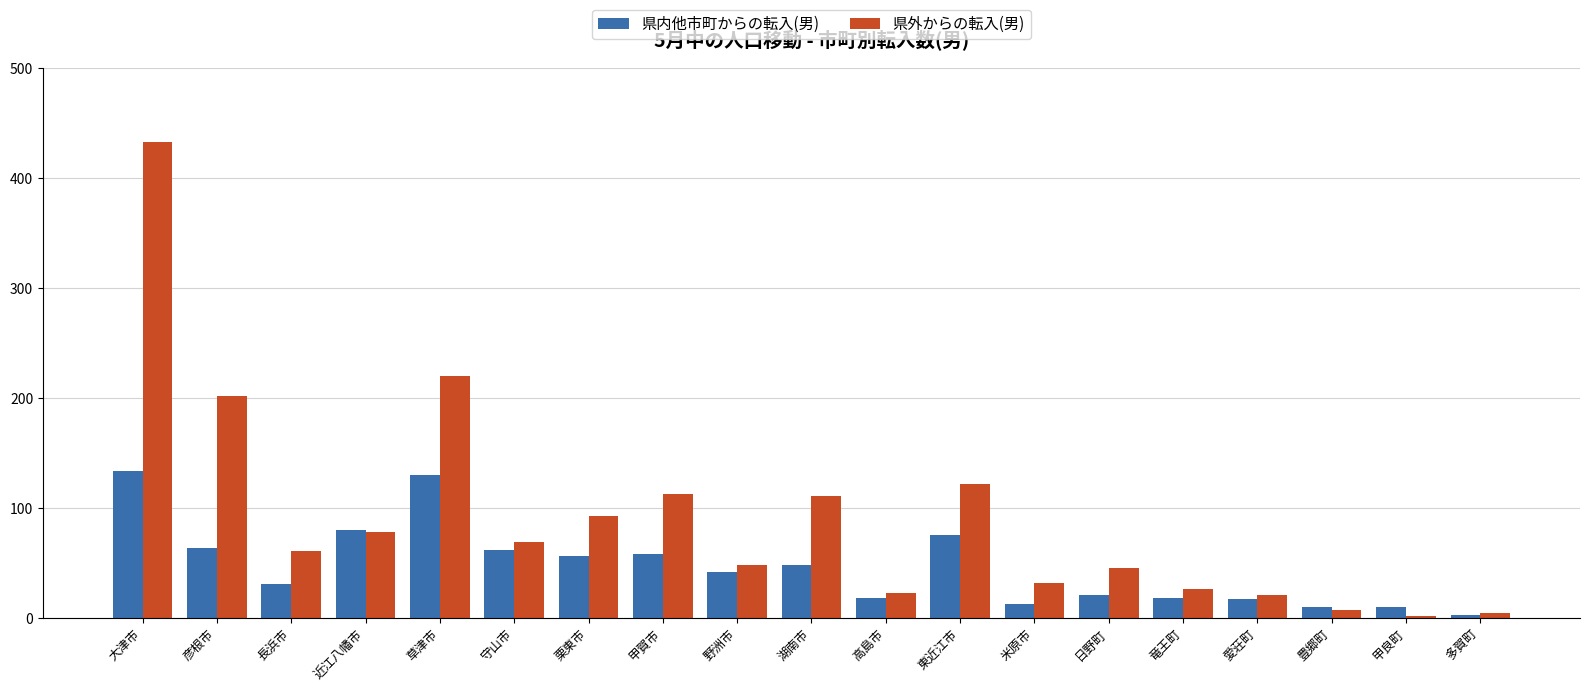

What is the value of the 県内他市町からの転入(男) bar at the 13th from the left?

13